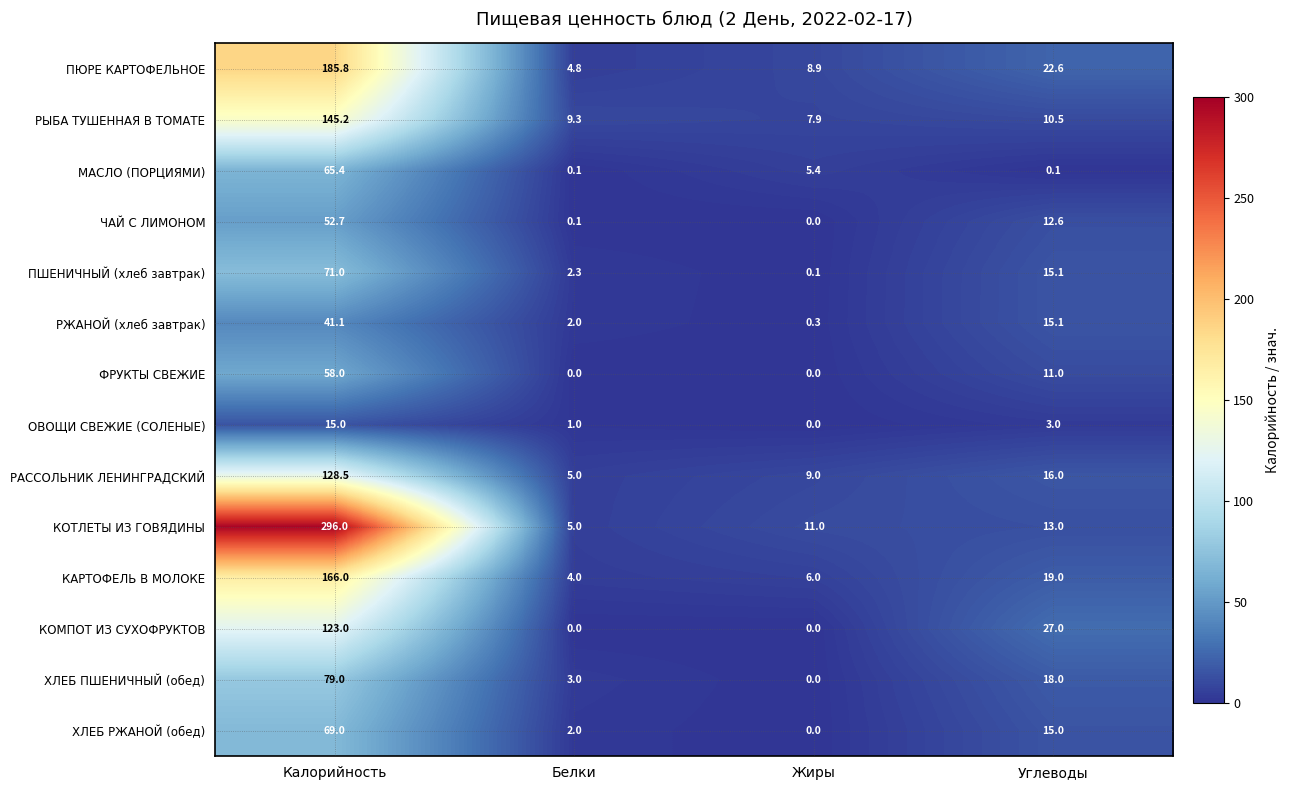

Which series has the largest total across all categories?

КОТЛЕТЫ ИЗ ГОВЯДИНЫ